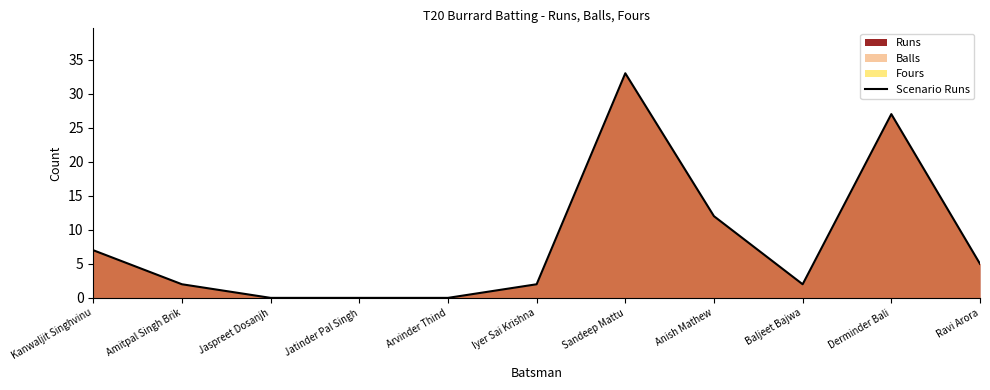

What is the change in value from Kanwaljit Singhvinu to Amitpal Singh Brik?

-5